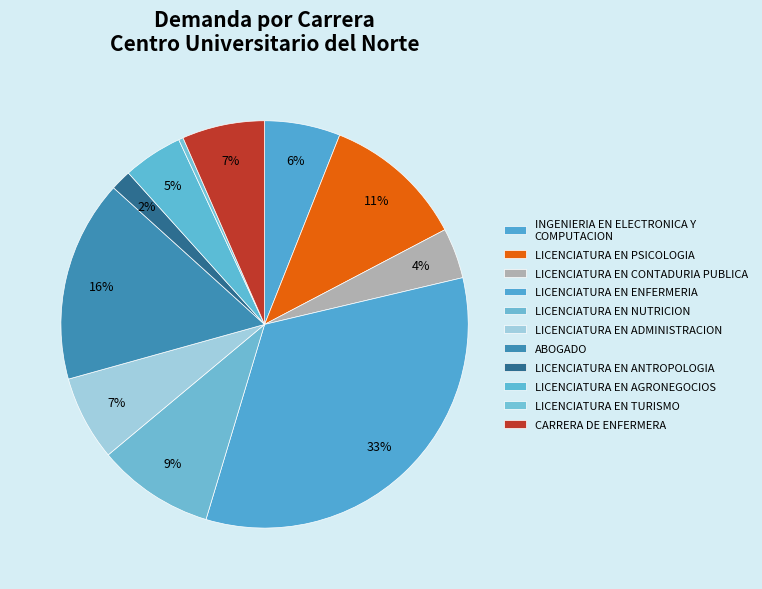

To the nearest percent, what is the average slice percentage?

9%